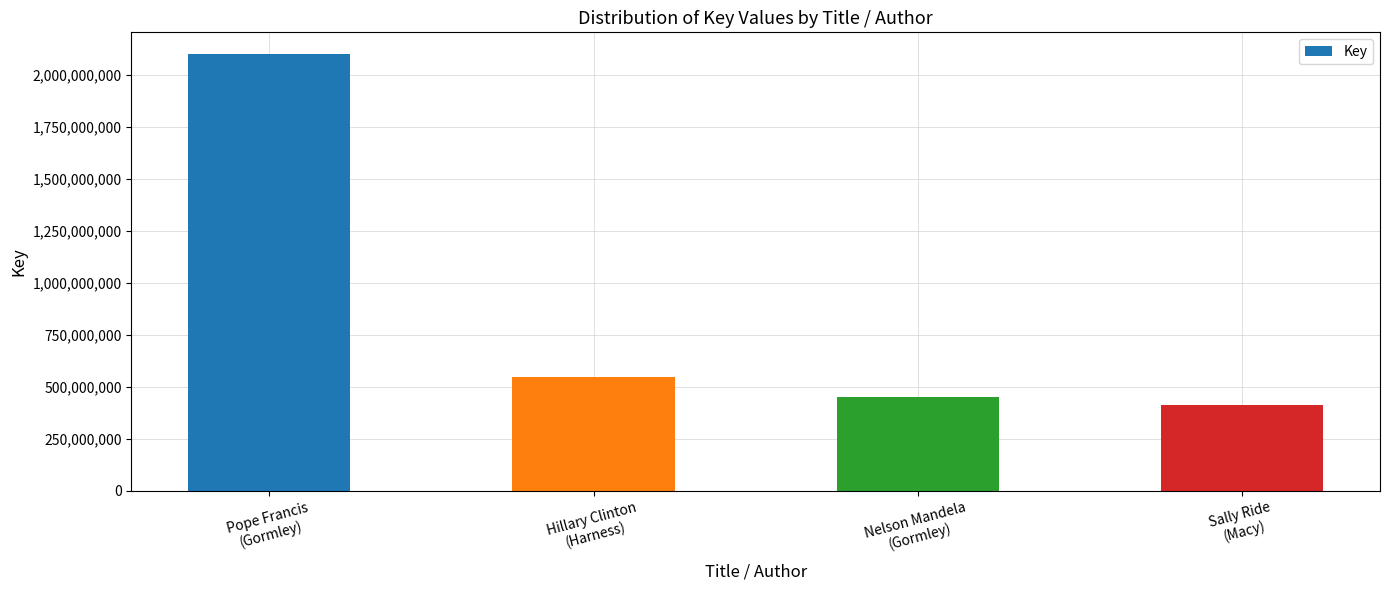

How many series are shown in this chart?

1